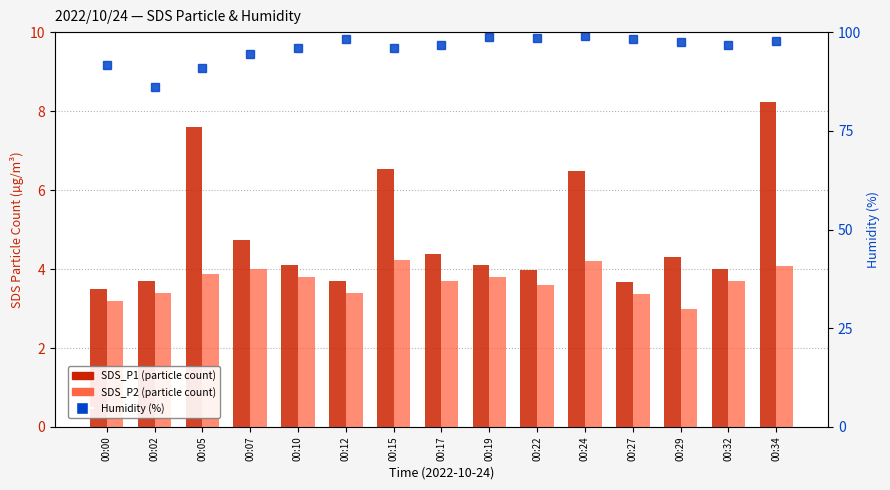

Which has a higher value, 00:15 or 00:29?

00:15